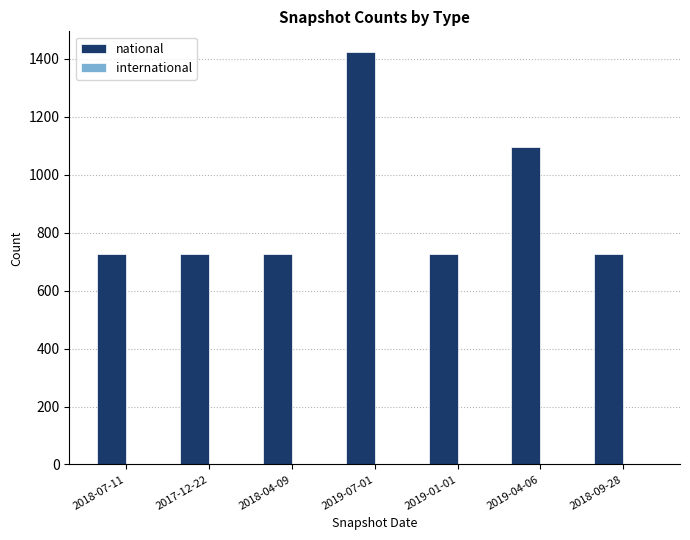

What is the smallest value displayed?

726